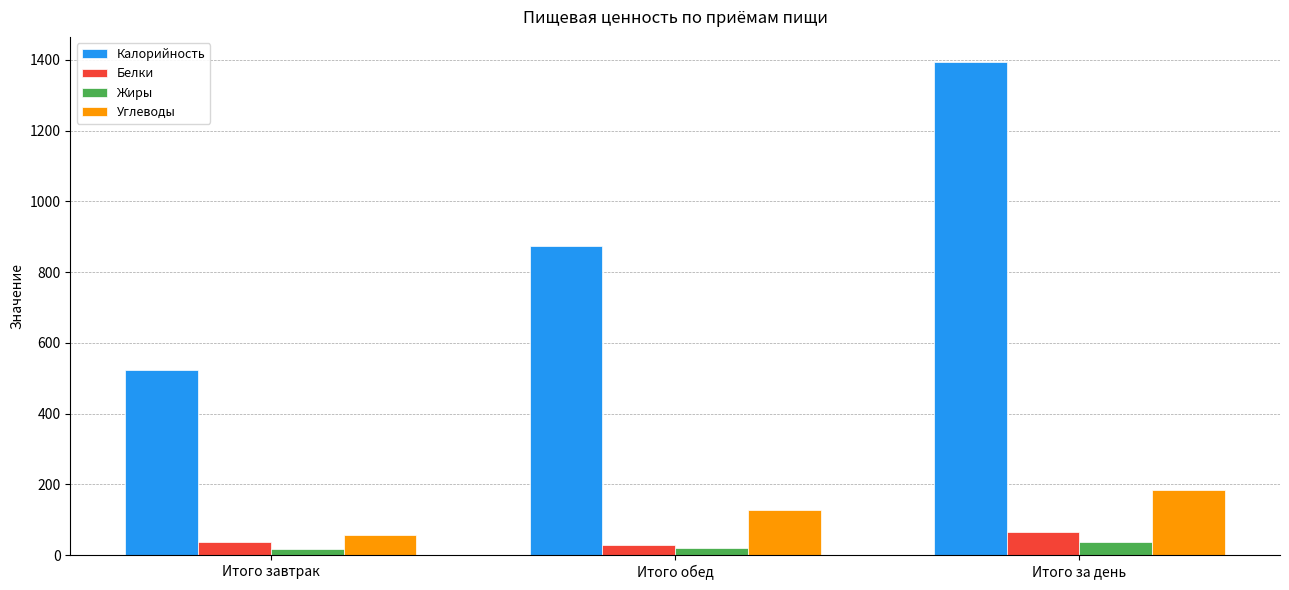

Rank the categories by Калорийность value from highest to lowest.

Итого за день, Итого обед, Итого завтрак